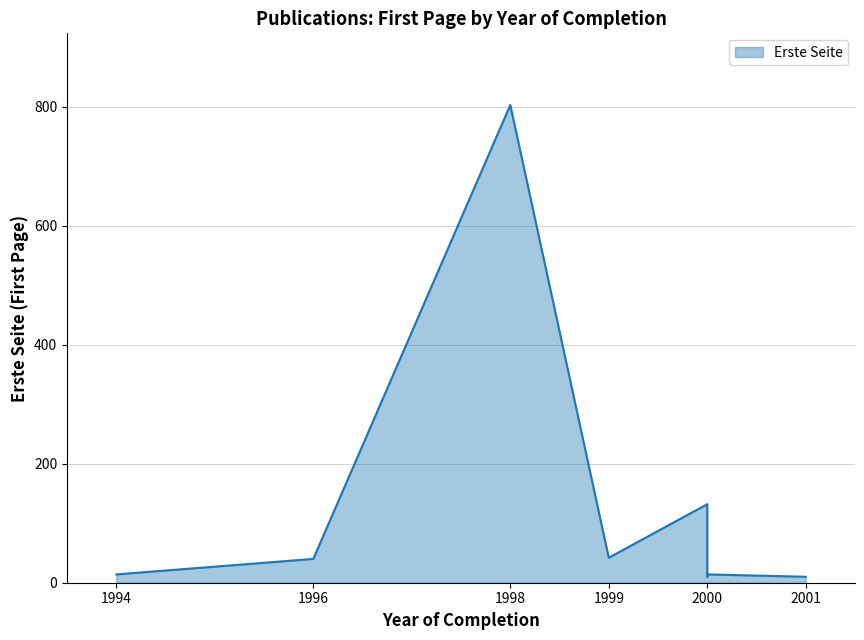

What is the difference between the values at 1996 and 1998?

763